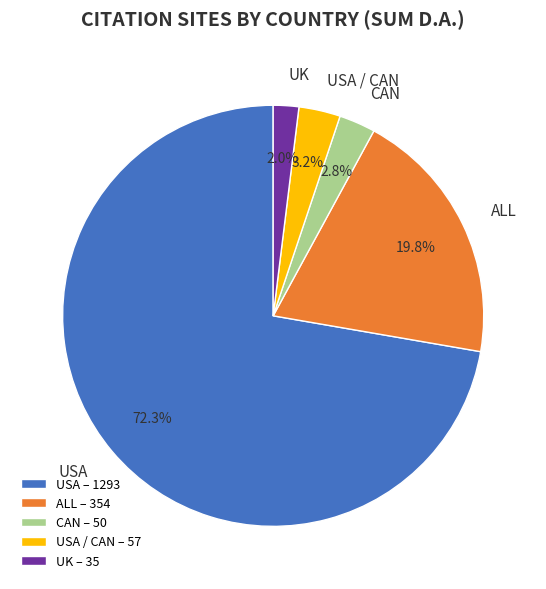

Between USA / CAN and USA, which is larger?

USA